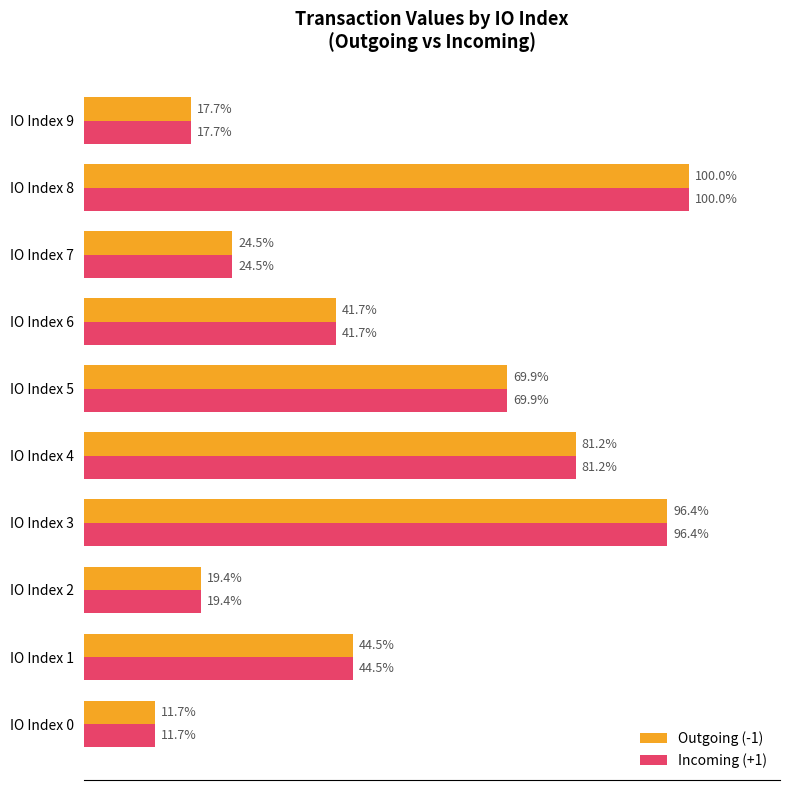

At which label does Incoming (+1) reach its minimum?

IO Index 0